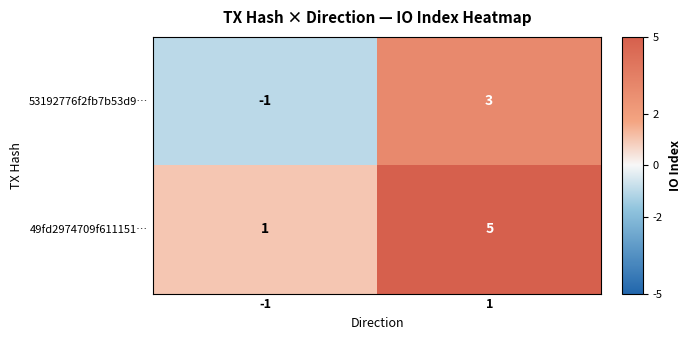

What is the sum of the 49fd2974709f611151… values at -1 and 1?

6